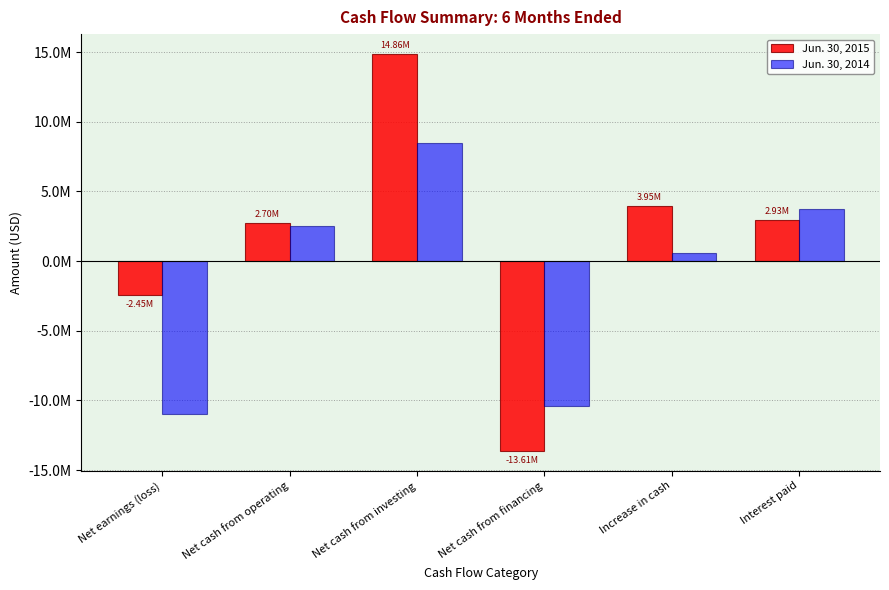

What is the spread (max minus min) of values at Net cash from operating?

197000